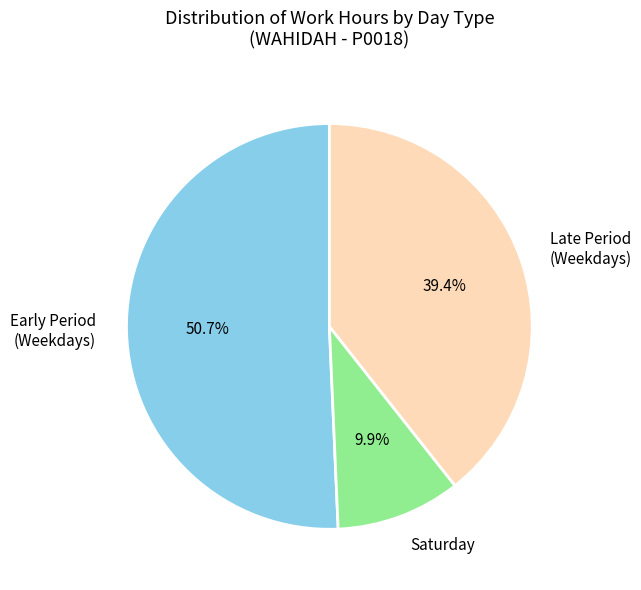

What is the total percentage of Saturday and Late Period (Weekdays)?

49.3%